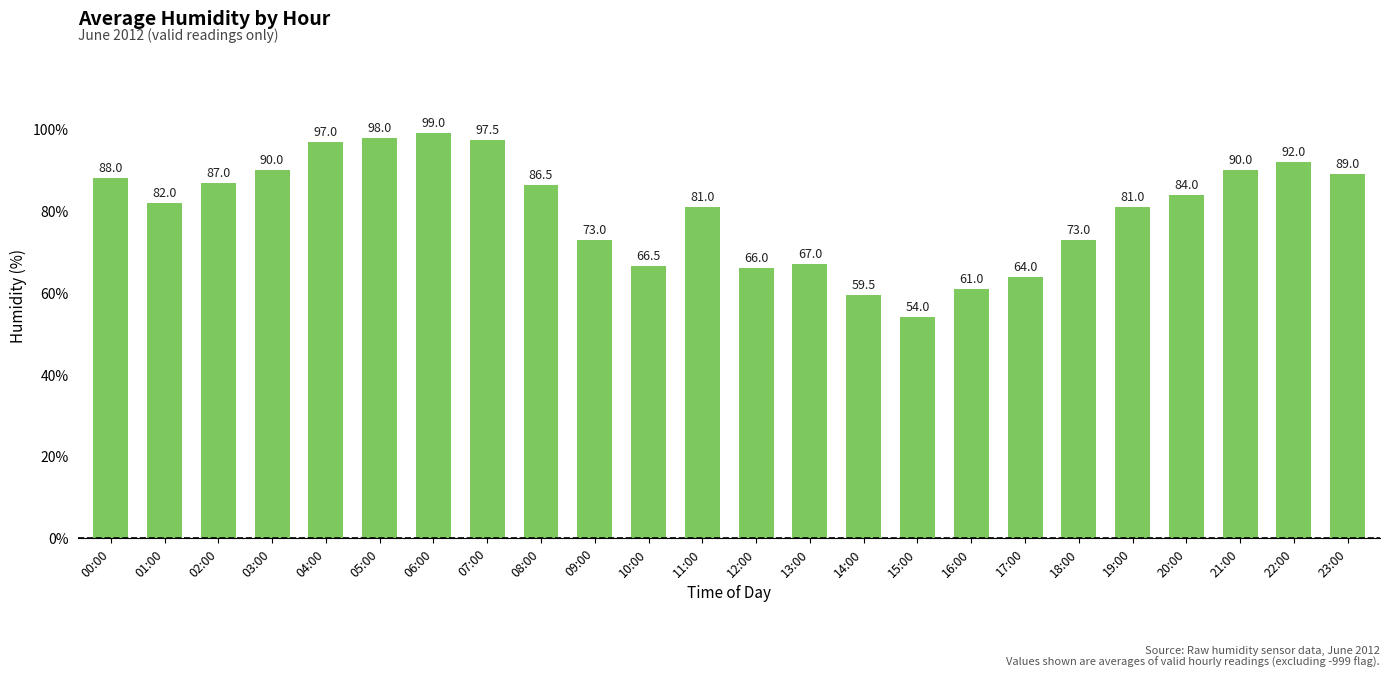

Reading right to left, transcribe all the data shown in this chart.

89.0	92.0	90.0	84.0	81.0	73.0	64.0	61.0	54.0	59.5	67.0	66.0	81.0	66.5	73.0	86.5	97.5	99.0	98.0	97.0	90.0	87.0	82.0	88.0